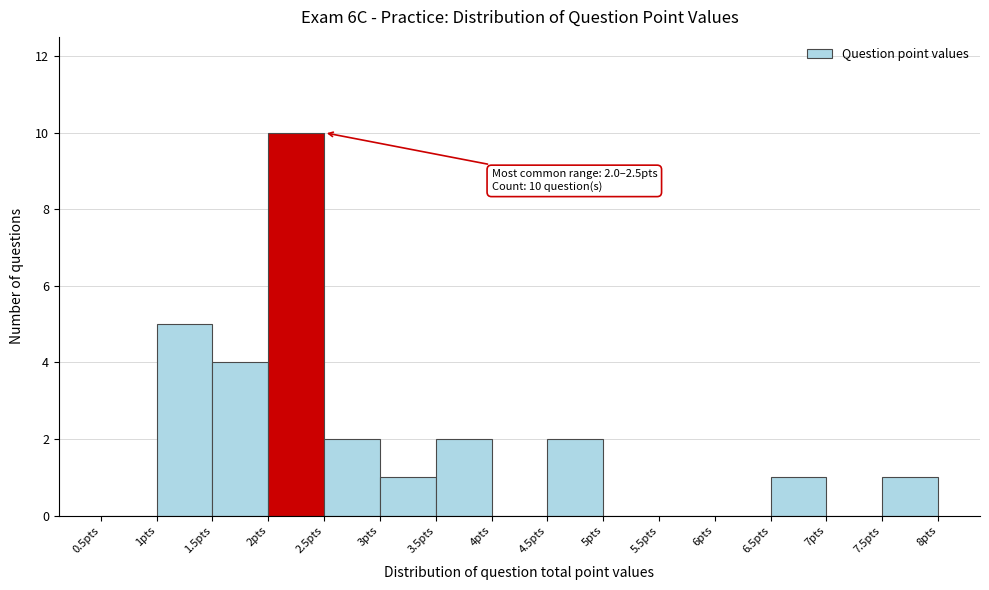

Which range on the x-axis has the tallest bar?

2.0 to 2.5